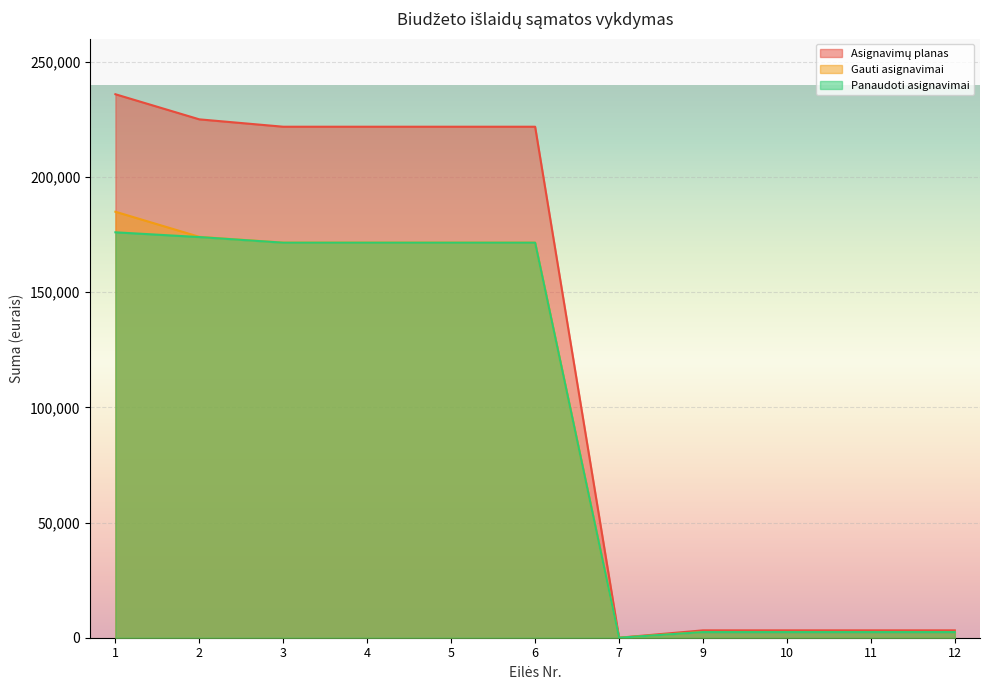

What is the difference between the maximum and minimum values in the Gauti asignavimai series?

184900.0